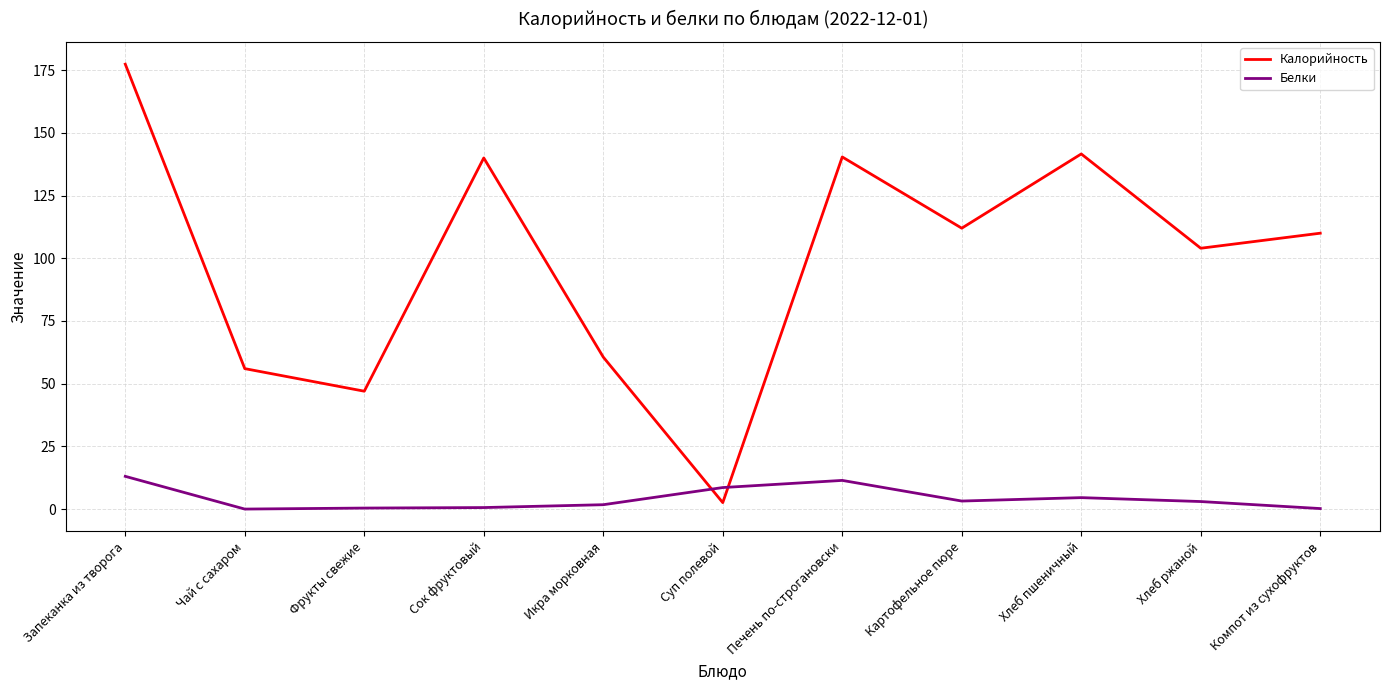

What is the maximum value for Белки?

13.1